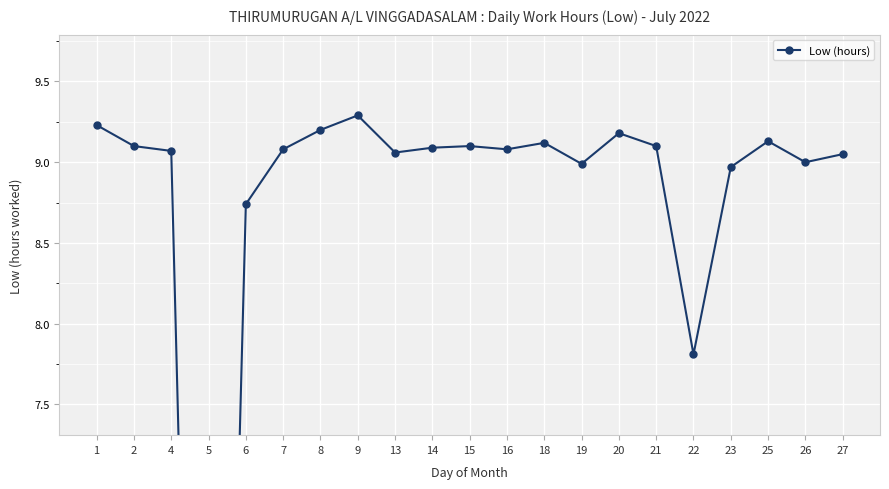

How many points are lower than both their immediate neighbors (excluding endpoints)?

6